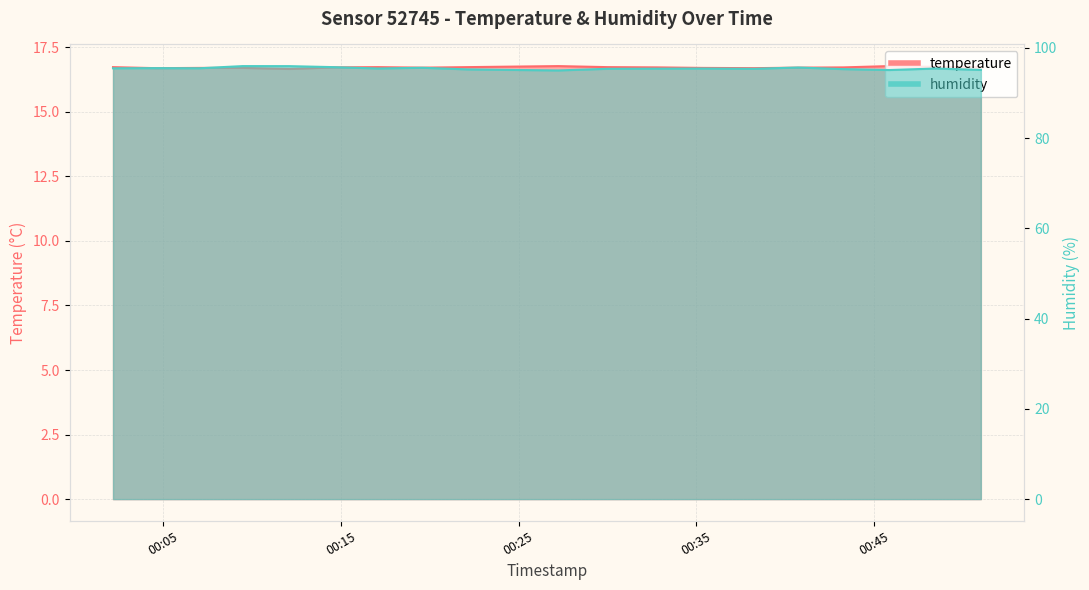

Between 2023-10-13T00:19:34 and 2023-10-13T00:22:07, which series saw the biggest shift?

humidity